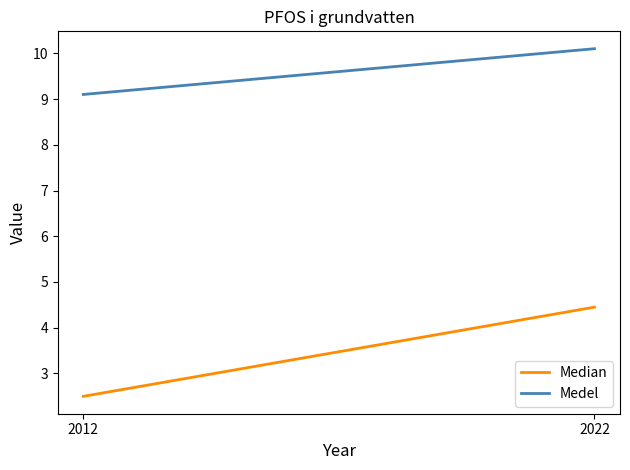

Which has a higher value, 2022 or 2012?

2022